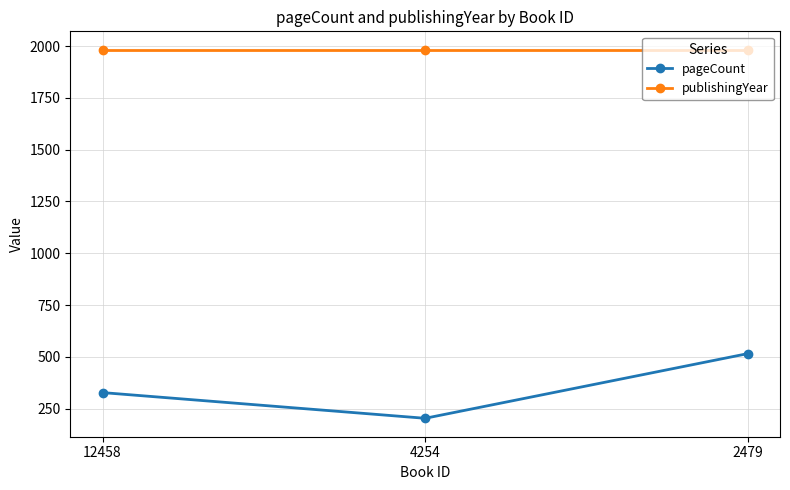

Reading right to left, what are all the values shown in this chart?

pageCount: 2479=516	4254=204	12458=328
publishingYear: 2479=1982	4254=1982	12458=1982